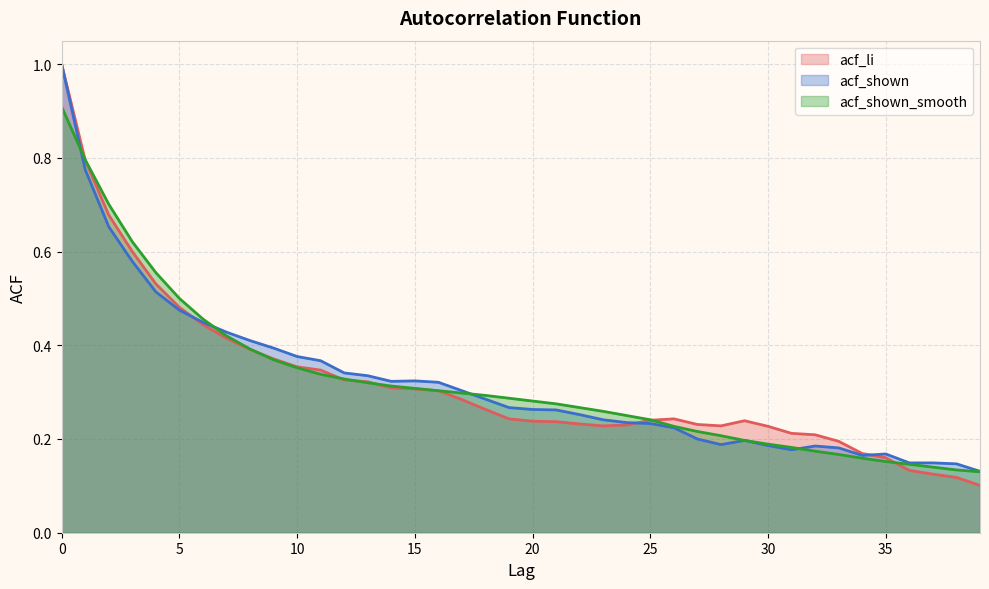

How many data points does each series have?

40